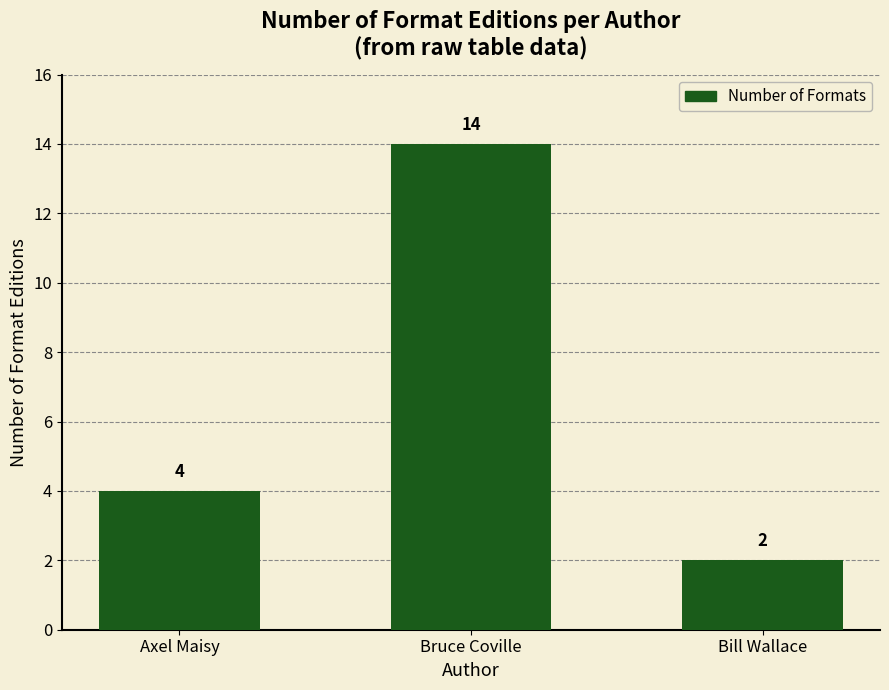

What is the label of the 3rd bar from the right?

Axel Maisy